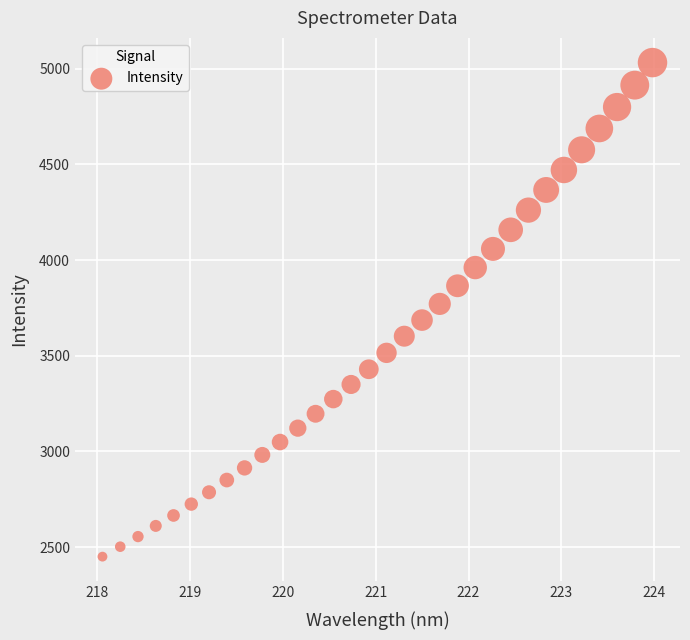

What is the range of X values (max minus min)?

5.9